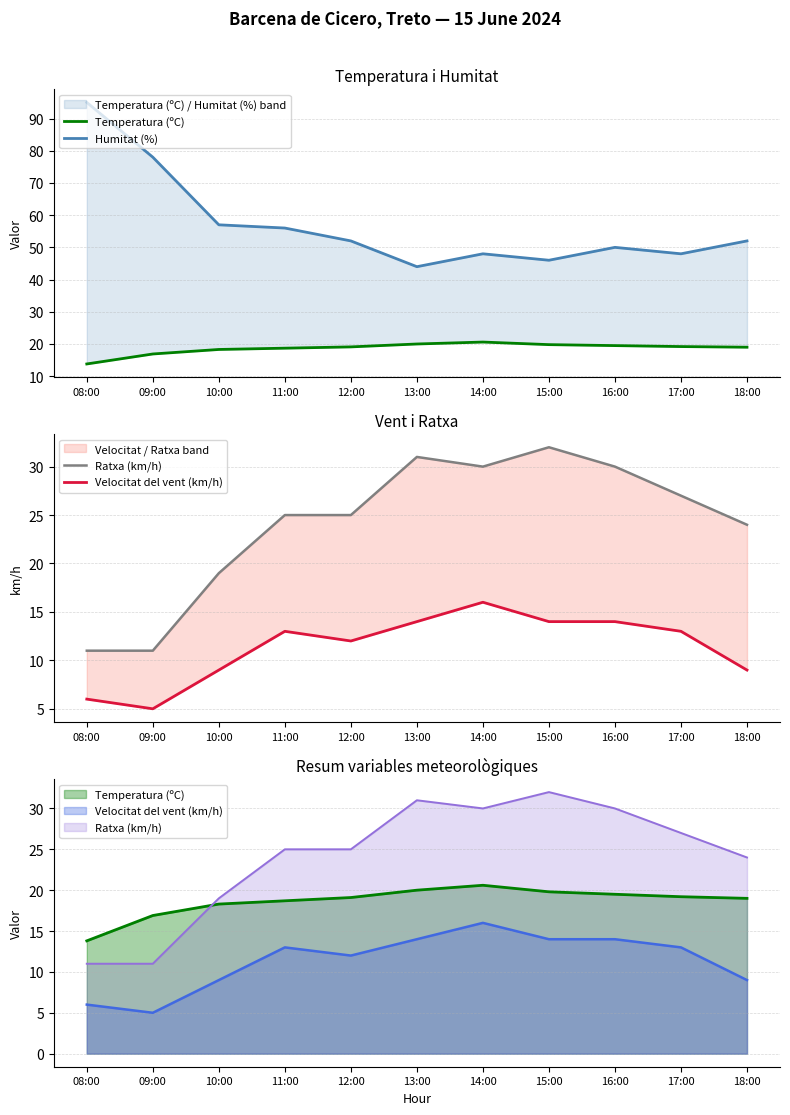

What is the sum of the Temperatura (ºC) values at 17:00 and 12:00?

38.3